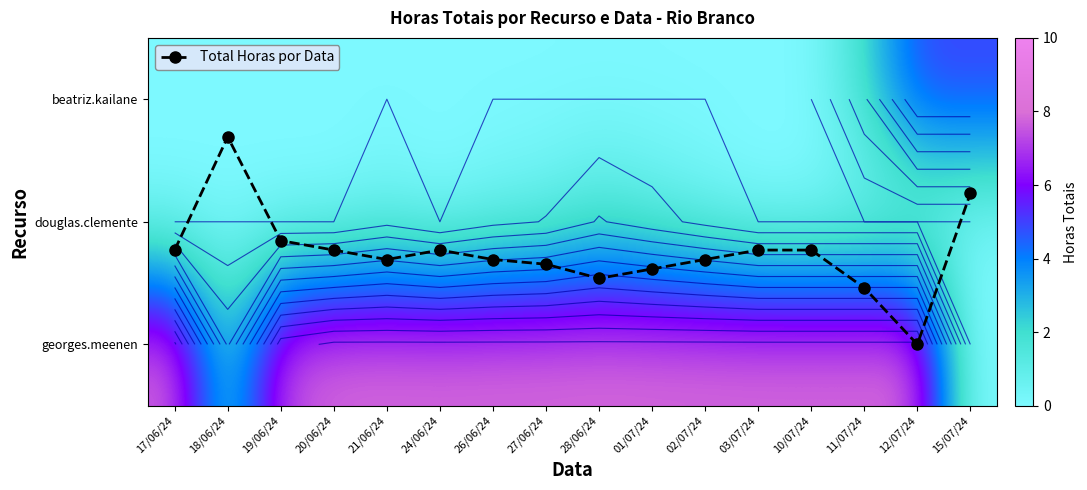

How many distinct data groups are displayed?

4